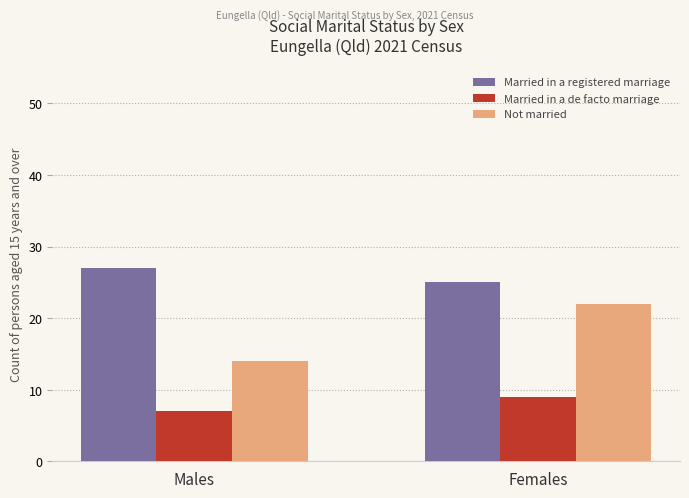

How many bars are there in total?

6